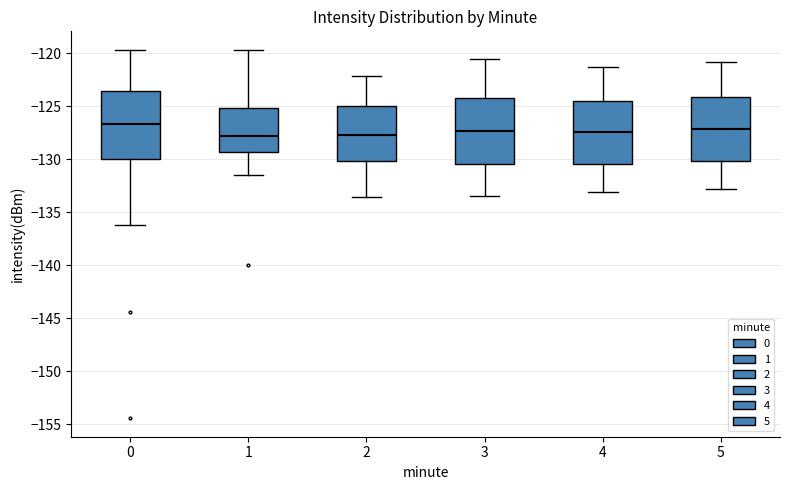

Where is the lower edge of the box at x = 4 on the y-axis? The values are not printed on the chart, so give them approximately, as read against the axis.

-130.5